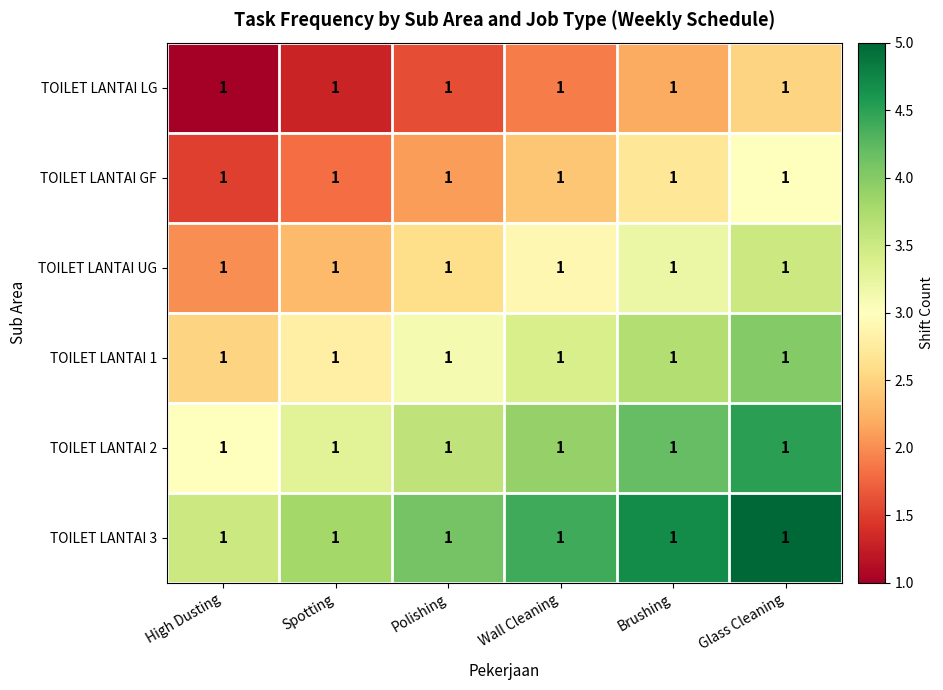

Which series has the largest total across all categories?

TOILET LANTAI 3